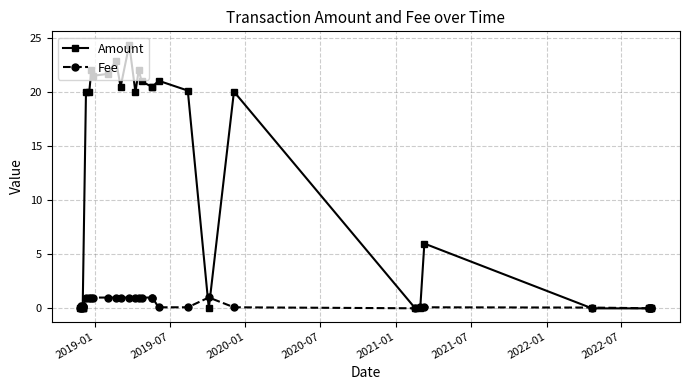

What is the average value of the Amount series?

11.1